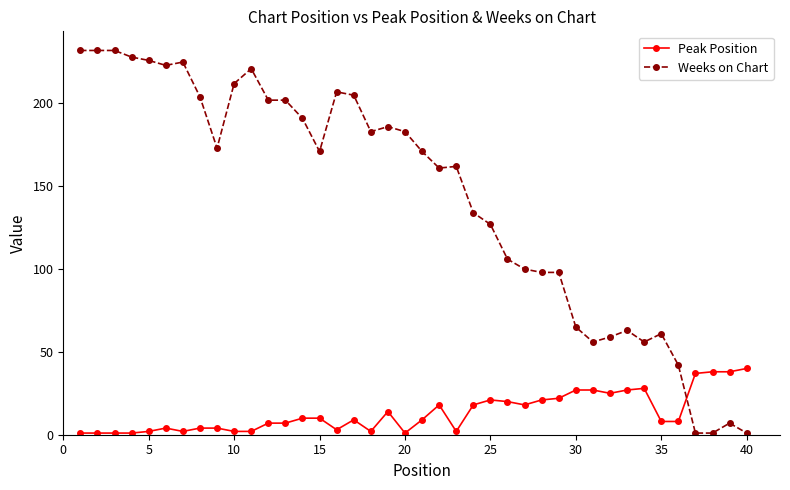

Which series has the widest spread of values?

Weeks on Chart